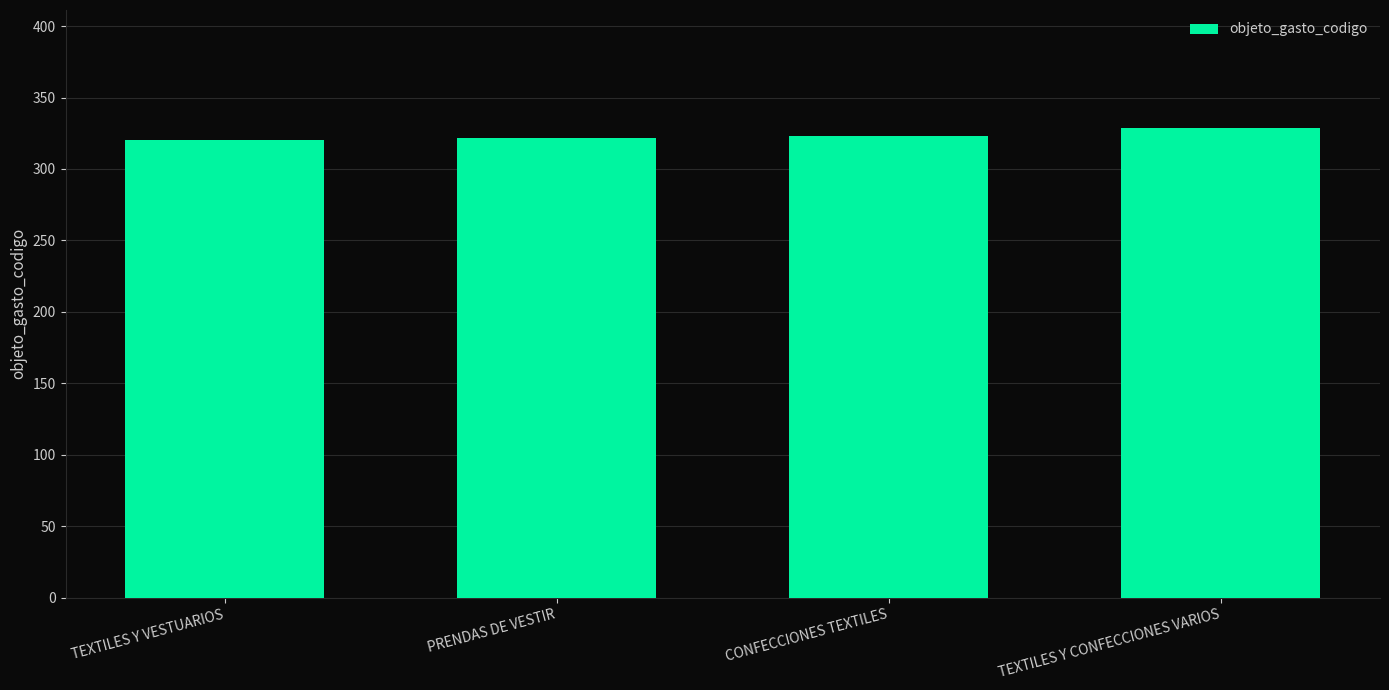

How many values are below 323?

2